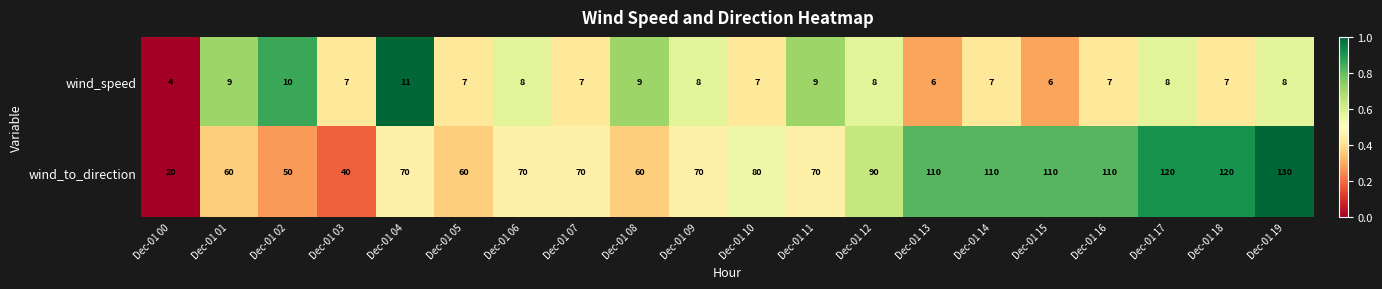

What is the spread (max minus min) of values at Dec-01 09?

62